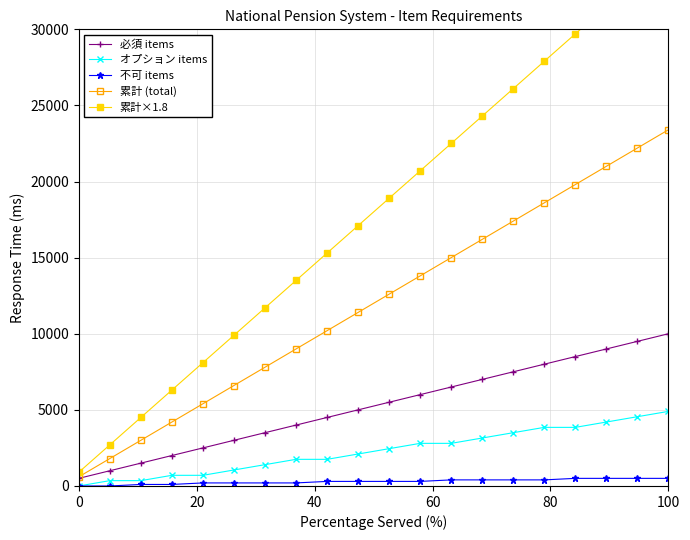

What is the maximum value for オプション items?

4900.0